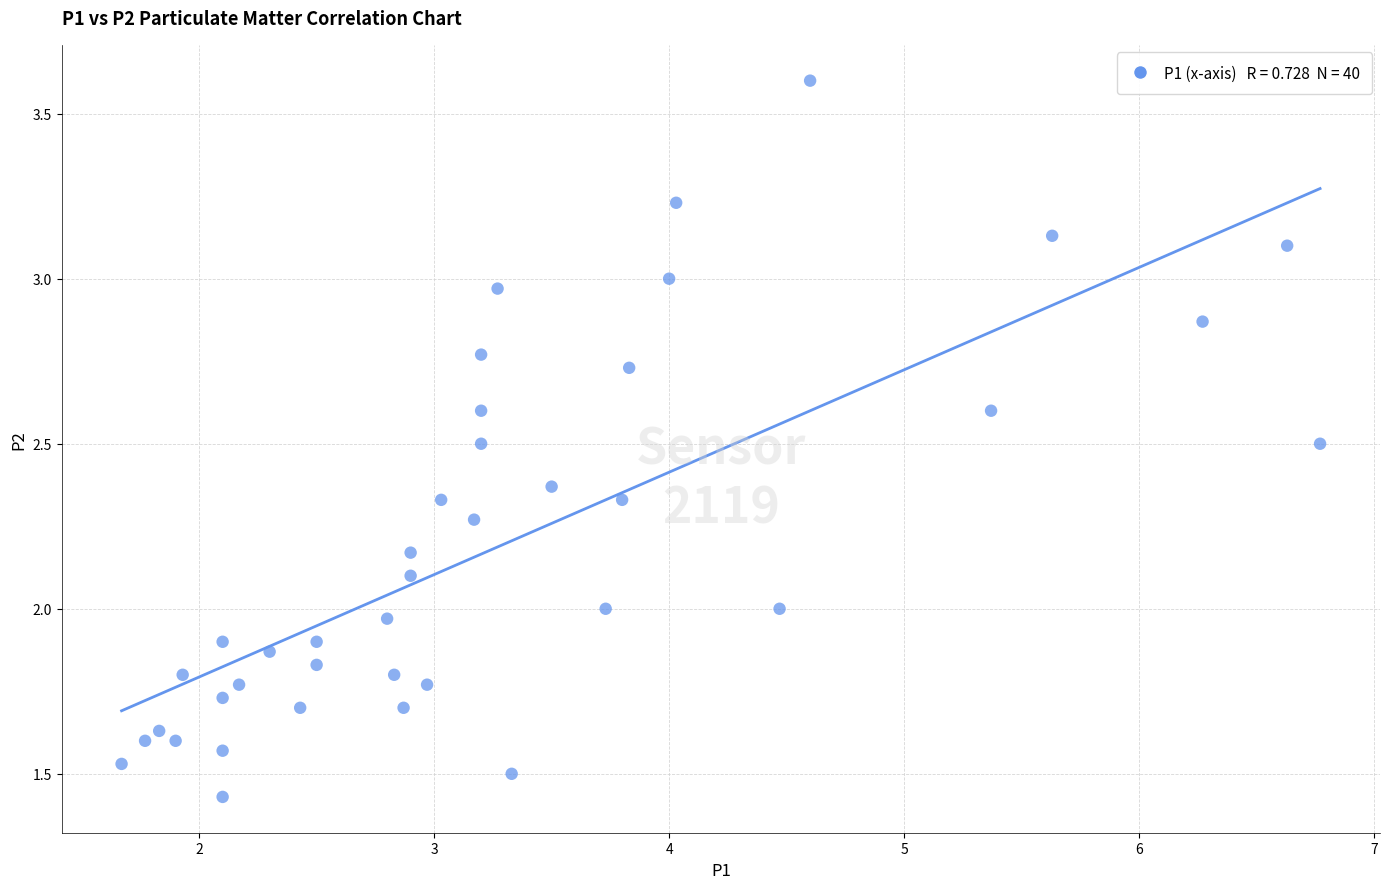

What is the range of X values (max minus min)?

5.1